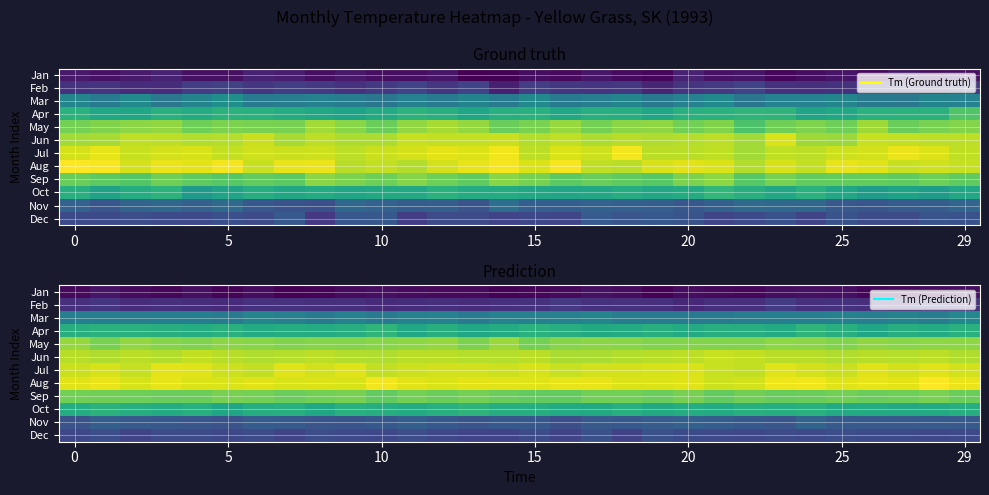

List the series in order of their peak value, highest first.

Aug, Jul, Jun, May, Sep, Apr, Oct, Mar, Nov, Dec, Feb, Jan